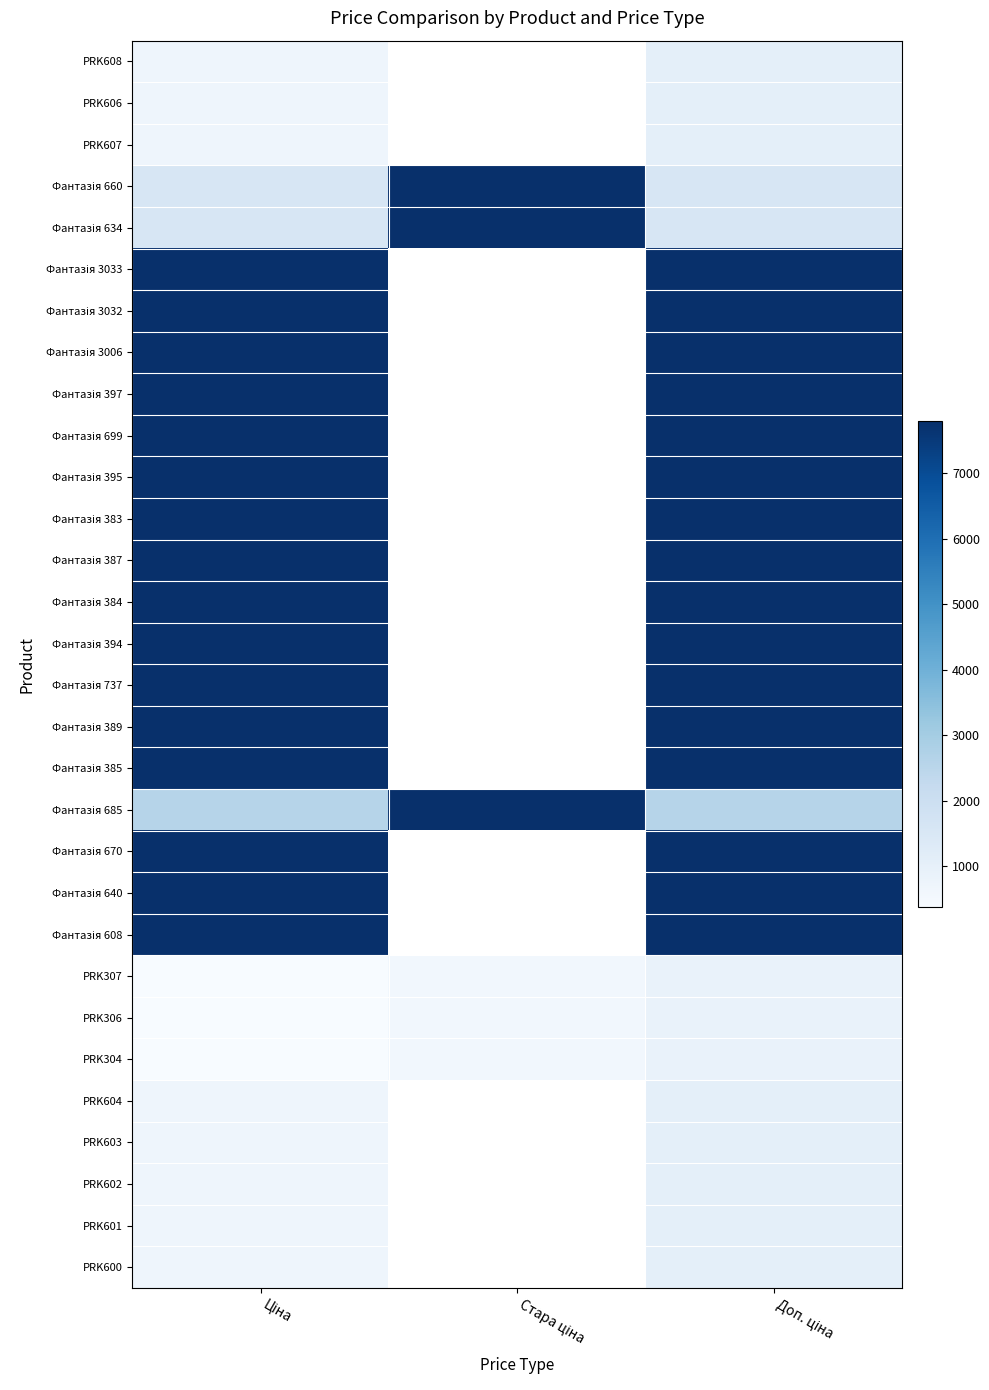

The Фантазія 685 series shows 2579.0 at Доп. ціна. True or false?

True